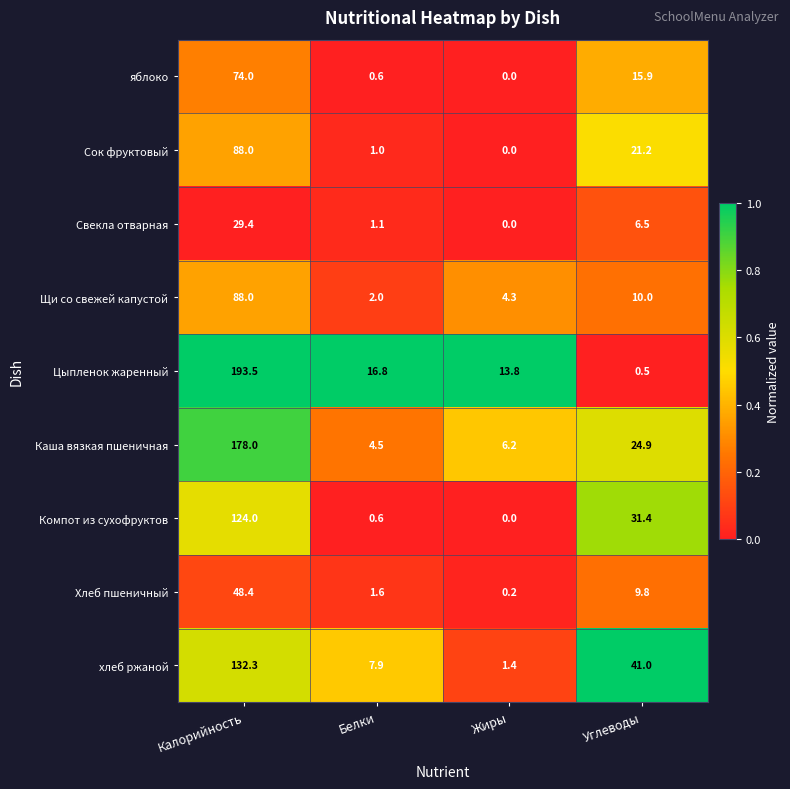

The value of хлеб ржаной at Жиры is 2.0. True or false?

False